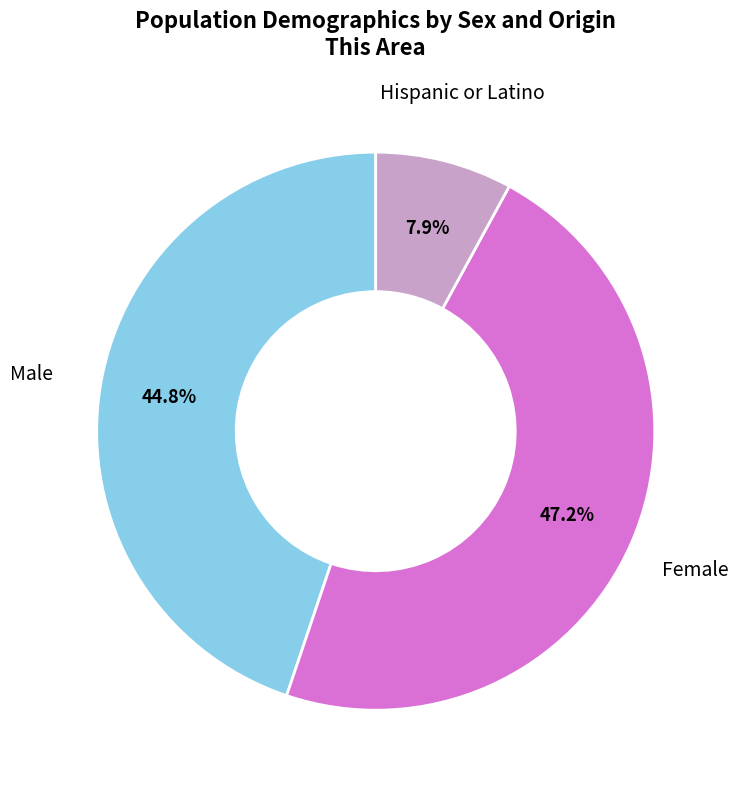

What is the largest slice in the pie chart?

Female